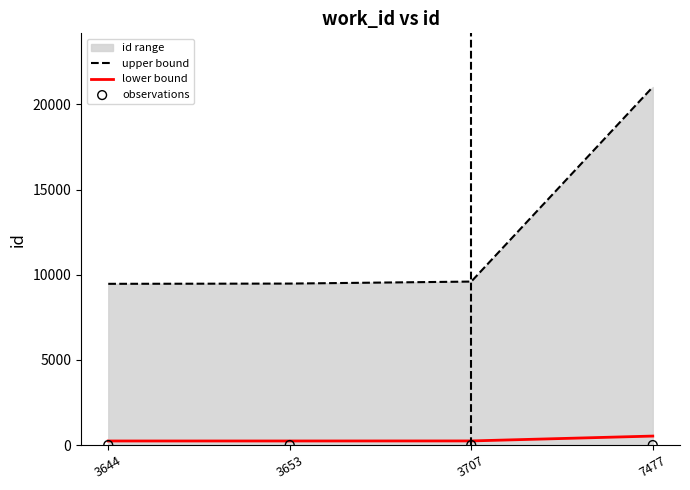

Which series contains the lowest Y value?

observations